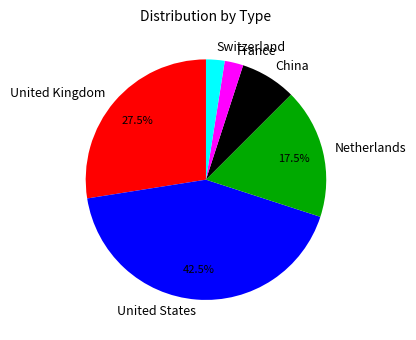

What is the ratio of the value at United States to the value at France?

17.0